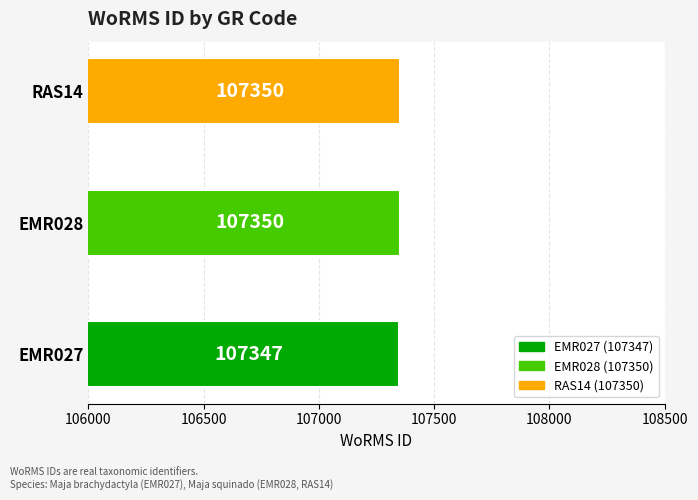

At which label is the value closest to 107348?

EMR027